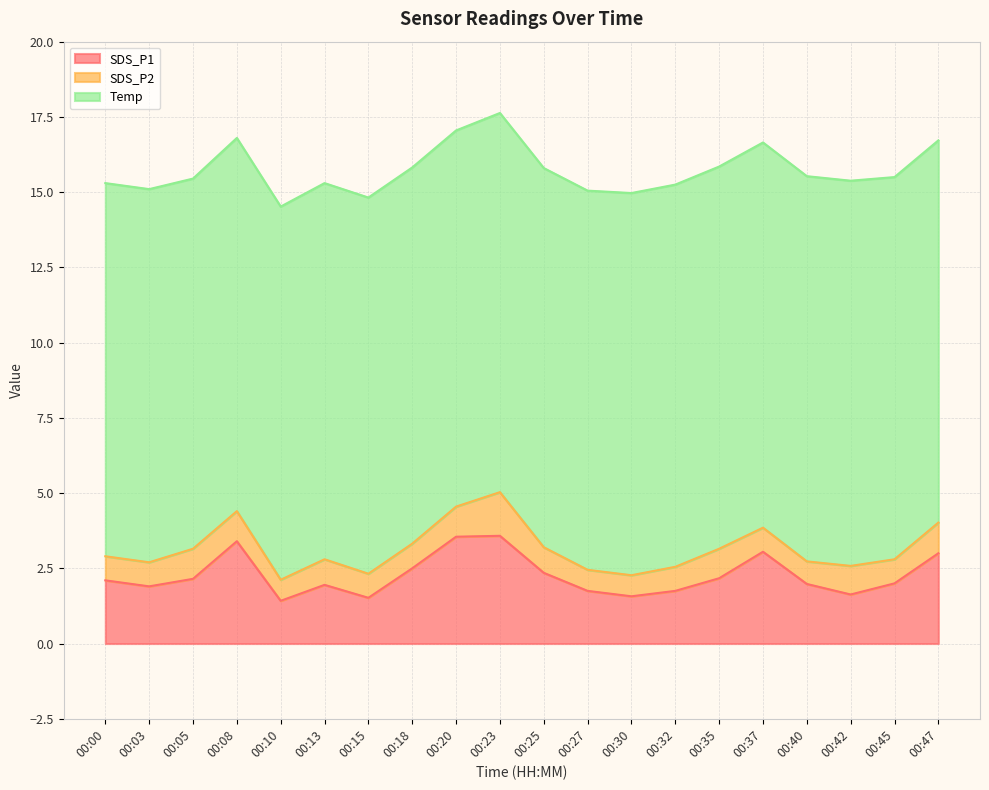

Reading left to right, what are all the values shown in this chart?

SDS_P1: 2.1	1.9	2.1	3.4	1.4	1.9	1.5	2.5	3.5	3.6	2.4	1.8	1.6	1.8	2.2	3.0	2.0	1.6	2.0	3.0
SDS_P2: 0.8	0.8	1.0	1.0	0.7	0.8	0.8	0.8	1.0	1.4	0.8	0.7	0.7	0.8	1.0	0.8	0.8	0.9	0.8	1.0
Temp: 12.4	12.4	12.3	12.4	12.4	12.5	12.5	12.5	12.5	12.6	12.6	12.6	12.7	12.7	12.7	12.8	12.8	12.8	12.7	12.7